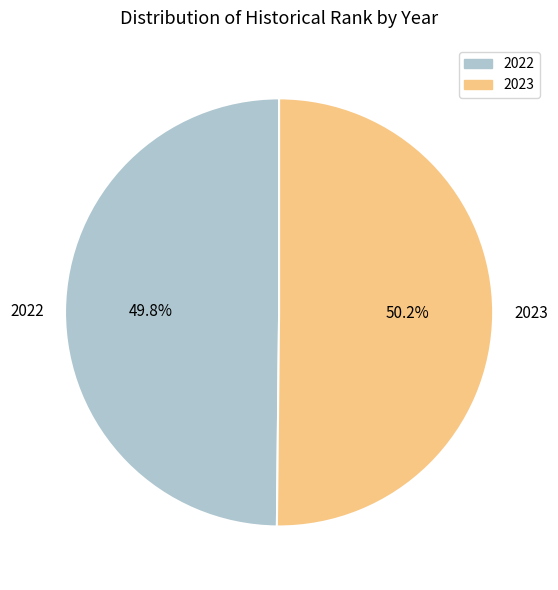

What portion of the pie excludes 2022?

50.2%